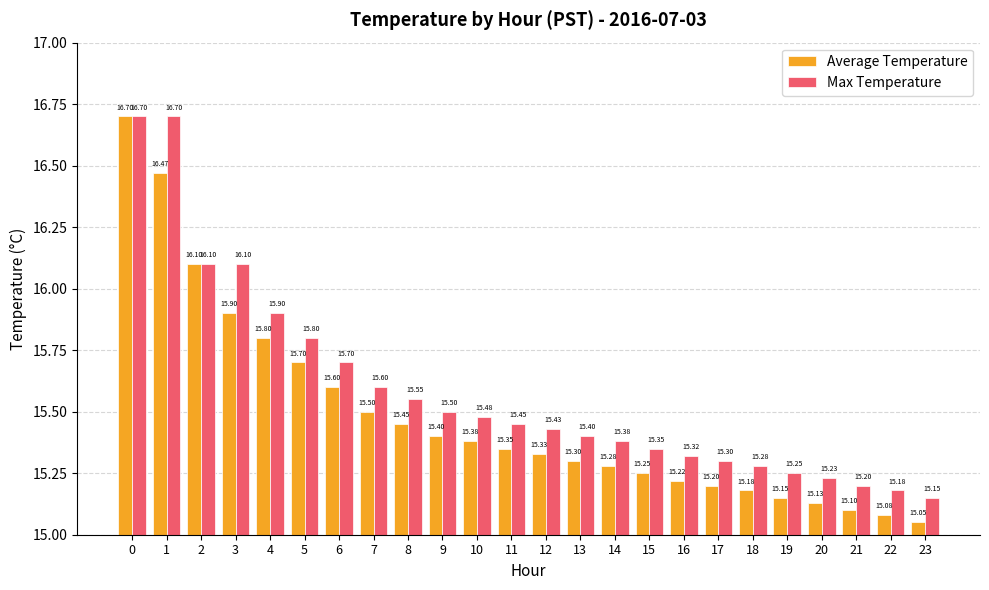

Which series changed the most between 2 and 16?

Average Temperature